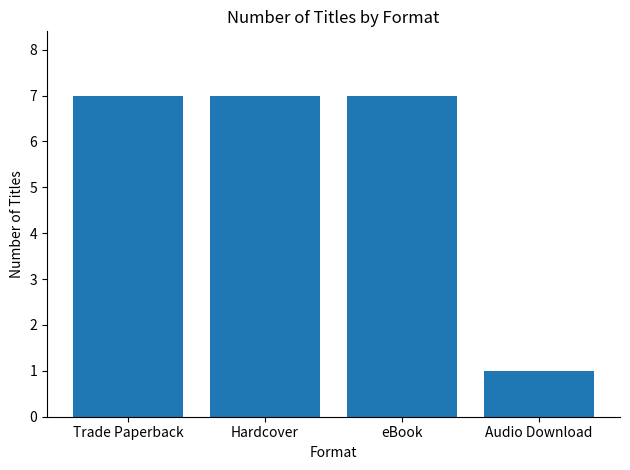

What is the ratio of the value at Hardcover to the value at Trade Paperback?

1.0